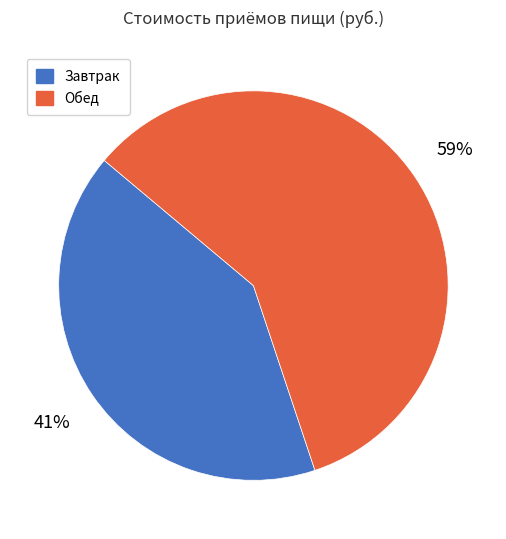

To the nearest percent, what portion does Завтрак represent?

41%